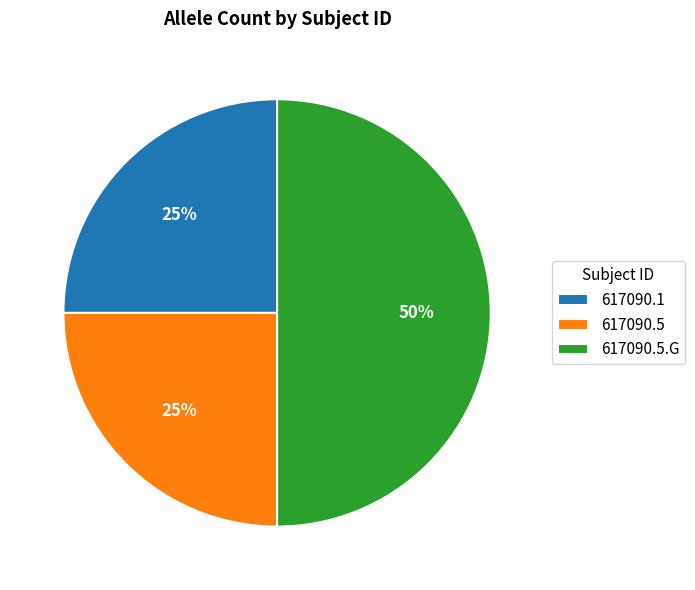

What is the largest slice in the pie chart?

617090.5.G